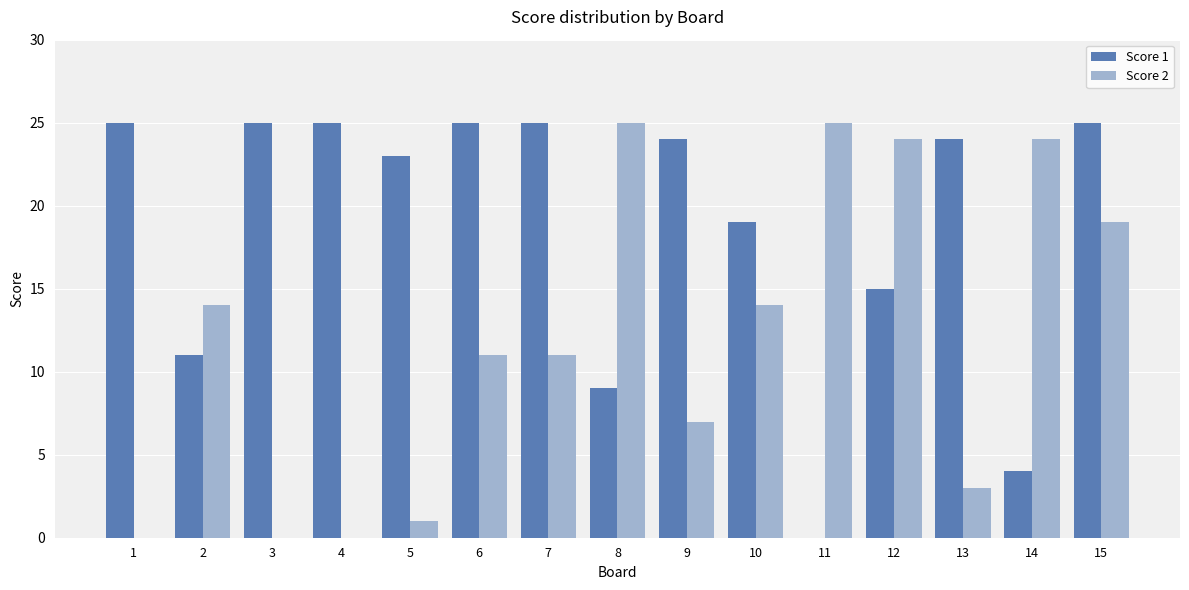

What is the maximum value shown in the chart?

25